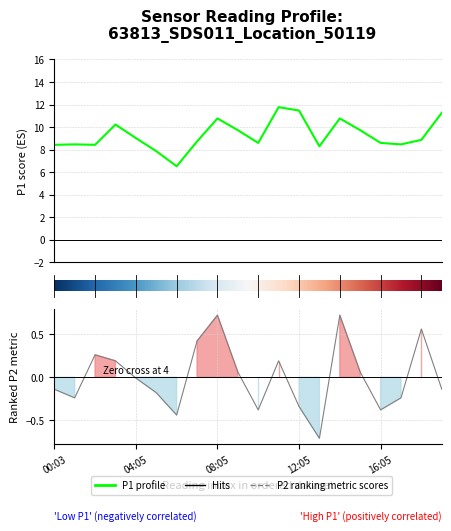

What is the difference between the second highest and second lowest values in the P1 series?

3.6